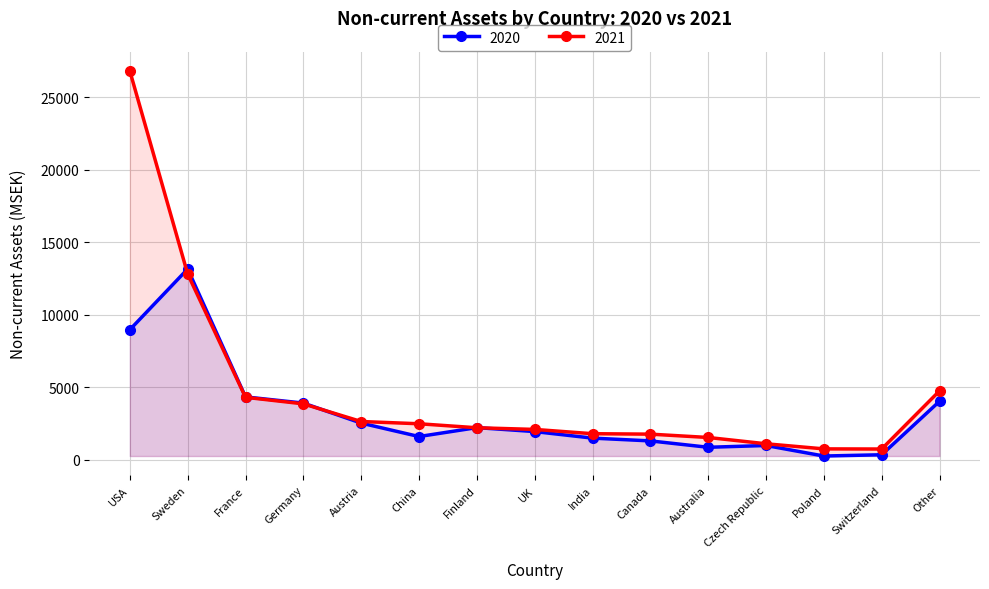

True or false: 2020 and 2021 cross at least once.

True